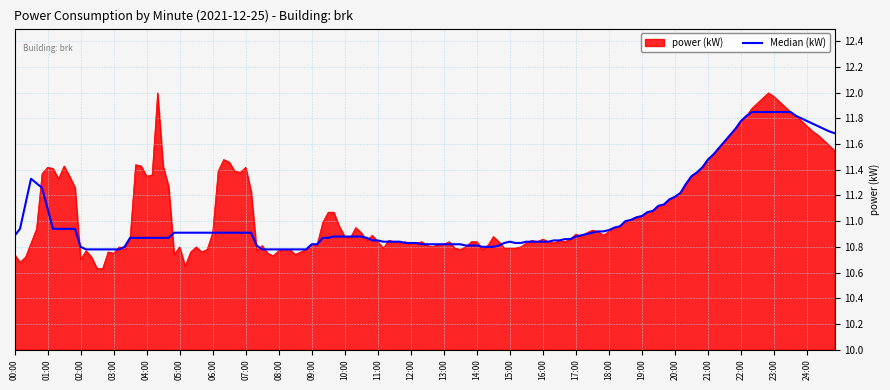

Rank the series by their maximum value, from lowest to highest.

Median (kW), power (kW)